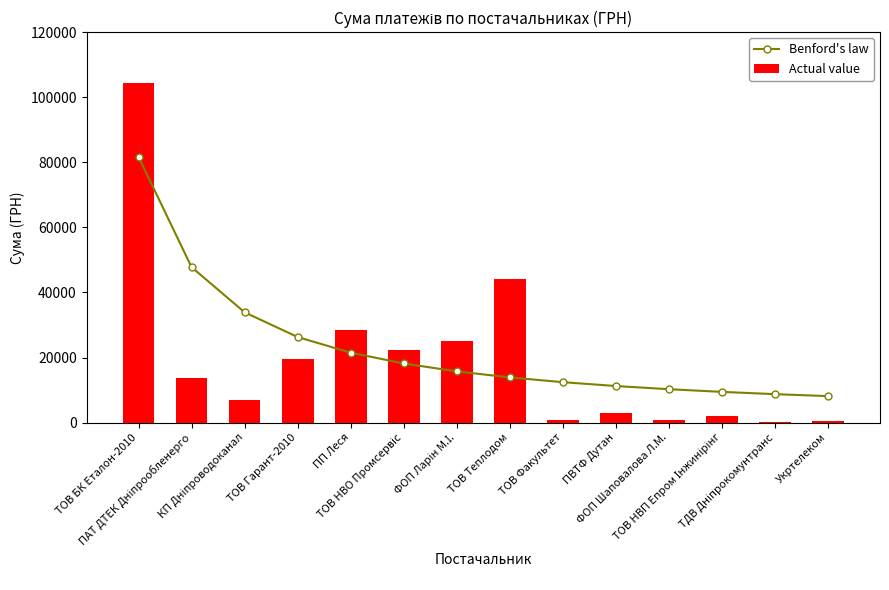

What are all the series names shown in the legend?

Benford's law, Actual value